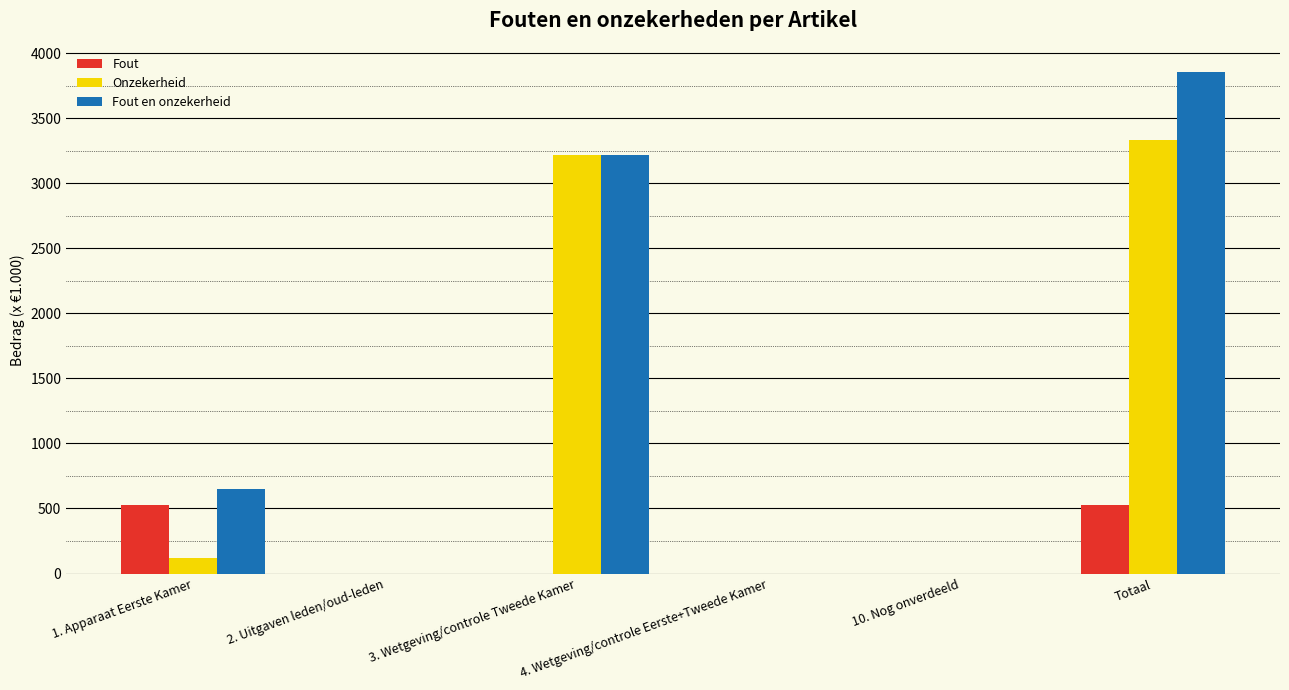

Is the value of Fout at Totaal greater than the value of Onzekerheid at 4. Wetgeving/controle Eerste+Tweede Kamer?

Yes